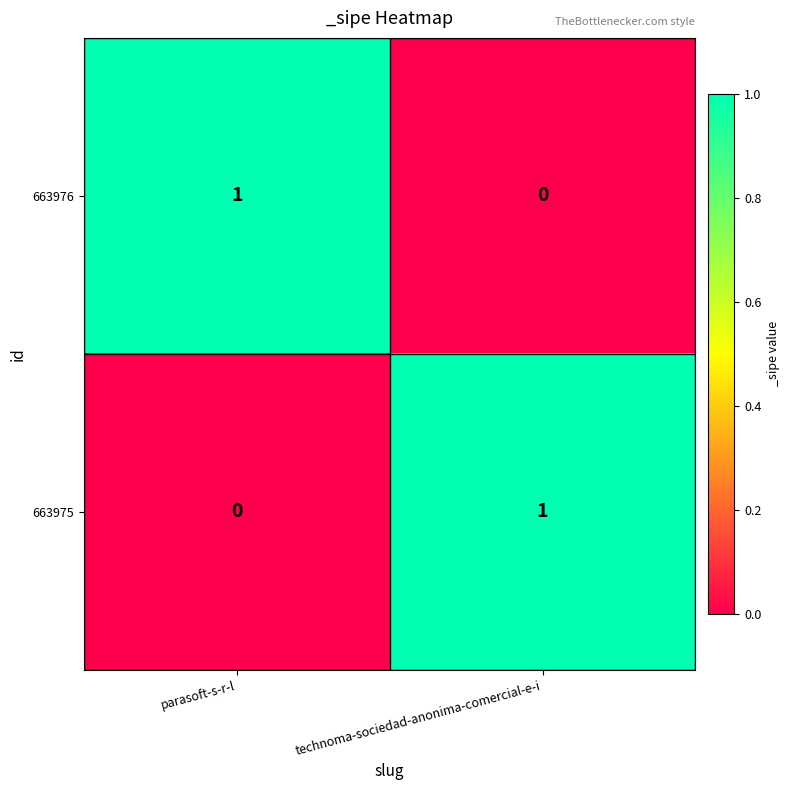

Is the value of 663975 at parasoft-s-r-l greater than the value of 663976 at parasoft-s-r-l?

No